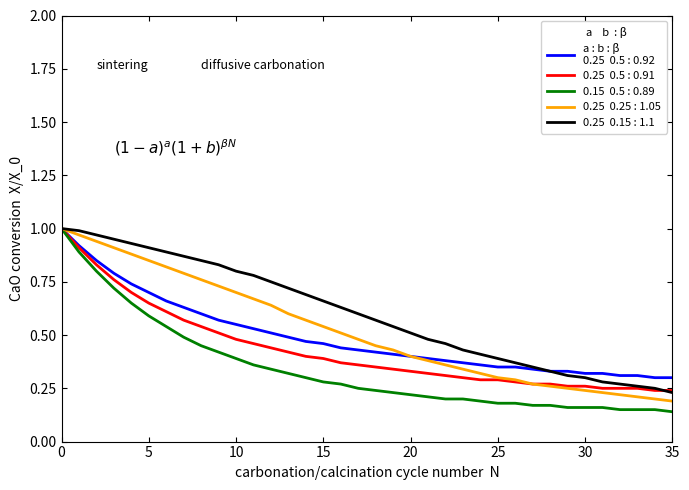

Reading left to right, extract all data points from this chart.

a=0.25, b=0.5, β=0.92: 0=1.0	1=0.9	2=0.8	3=0.8	4=0.7	5=0.7	6=0.7	7=0.6	8=0.6	9=0.6	10=0.6	11=0.5	12=0.5	13=0.5	14=0.5	15=0.5	16=0.4	17=0.4	18=0.4	19=0.4	20=0.4	21=0.4	22=0.4	23=0.4	24=0.4	25=0.3	26=0.3	27=0.3	28=0.3	29=0.3	30=0.3	31=0.3	32=0.3	33=0.3	34=0.3	35=0.3
a=0.25, b=0.5, β=0.91: 0=1.0	1=0.9	2=0.8	3=0.8	4=0.7	5=0.7	6=0.6	7=0.6	8=0.5	9=0.5	10=0.5	11=0.5	12=0.4	13=0.4	14=0.4	15=0.4	16=0.4	17=0.4	18=0.3	19=0.3	20=0.3	21=0.3	22=0.3	23=0.3	24=0.3	25=0.3	26=0.3	27=0.3	28=0.3	29=0.3	30=0.3	31=0.2	32=0.2	33=0.2	34=0.2	35=0.2
a=0.15, b=0.5, β=0.89: 0=1.0	1=0.9	2=0.8	3=0.7	4=0.7	5=0.6	6=0.5	7=0.5	8=0.5	9=0.4	10=0.4	11=0.4	12=0.3	13=0.3	14=0.3	15=0.3	16=0.3	17=0.2	18=0.2	19=0.2	20=0.2	21=0.2	22=0.2	23=0.2	24=0.2	25=0.2	26=0.2	27=0.2	28=0.2	29=0.2	30=0.2	31=0.2	32=0.1	33=0.1	34=0.1	35=0.1
a=0.25, b=0.25, β=1.05: 0=1.0	1=1.0	2=0.9	3=0.9	4=0.9	5=0.8	6=0.8	7=0.8	8=0.8	9=0.7	10=0.7	11=0.7	12=0.6	13=0.6	14=0.6	15=0.5	16=0.5	17=0.5	18=0.5	19=0.4	20=0.4	21=0.4	22=0.4	23=0.3	24=0.3	25=0.3	26=0.3	27=0.3	28=0.3	29=0.2	30=0.2	31=0.2	32=0.2	33=0.2	34=0.2	35=0.2
a=0.25, b=0.15, β=1.1: 0=1.0	1=1.0	2=1.0	3=0.9	4=0.9	5=0.9	6=0.9	7=0.9	8=0.8	9=0.8	10=0.8	11=0.8	12=0.8	13=0.7	14=0.7	15=0.7	16=0.6	17=0.6	18=0.6	19=0.5	20=0.5	21=0.5	22=0.5	23=0.4	24=0.4	25=0.4	26=0.4	27=0.3	28=0.3	29=0.3	30=0.3	31=0.3	32=0.3	33=0.3	34=0.2	35=0.2